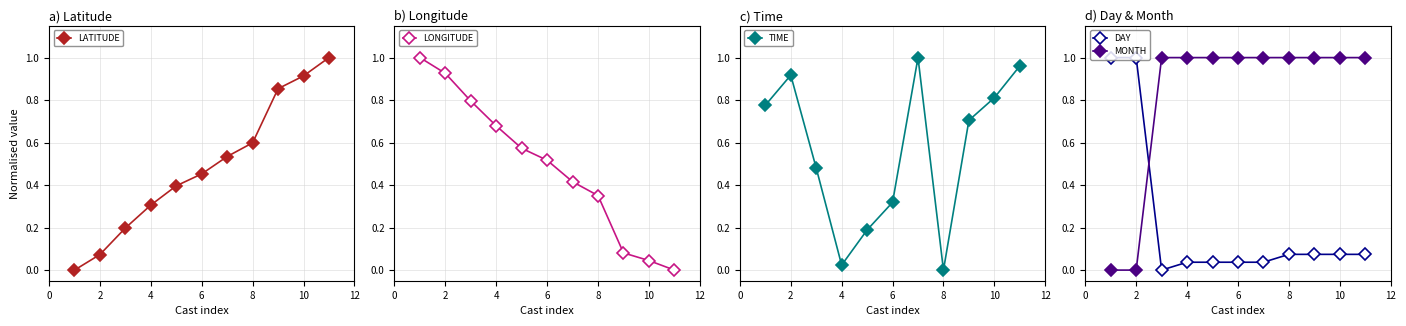

True or false: TIME has more than 1 interior local peaks.

True